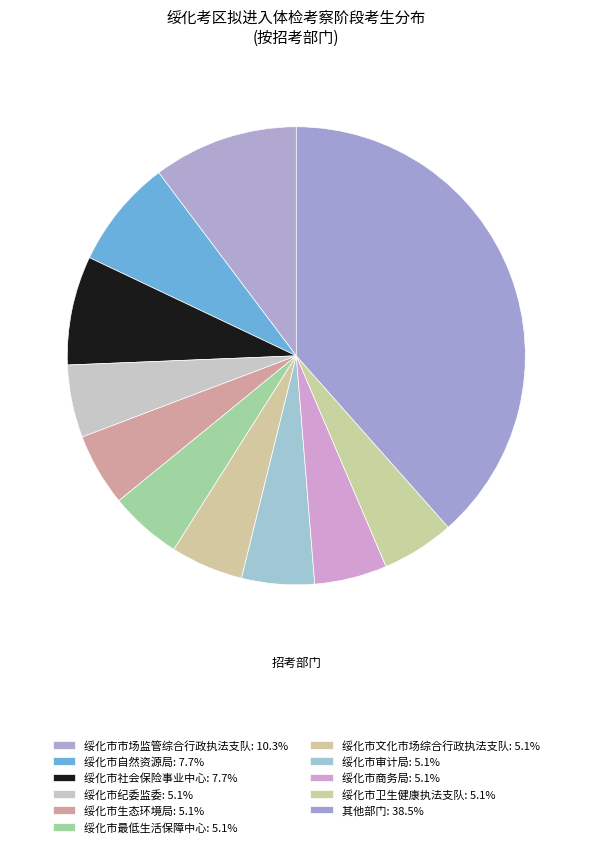

Count the number of slices in the pie.

11